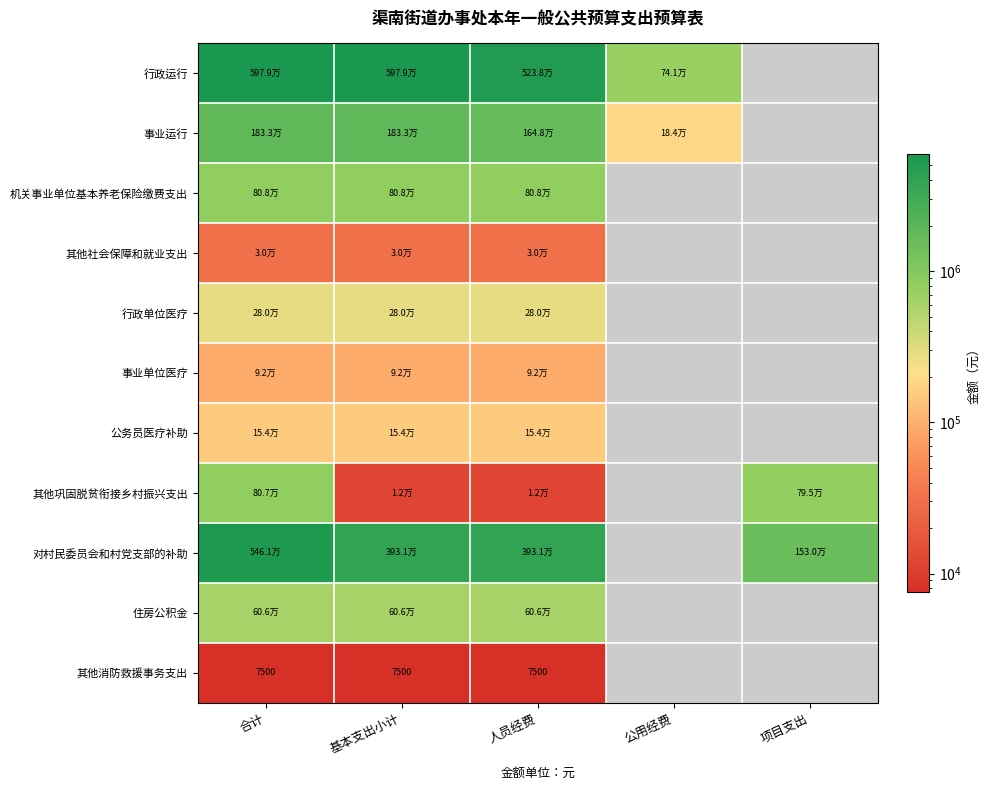

What is the greatest value displayed?

5978937.6